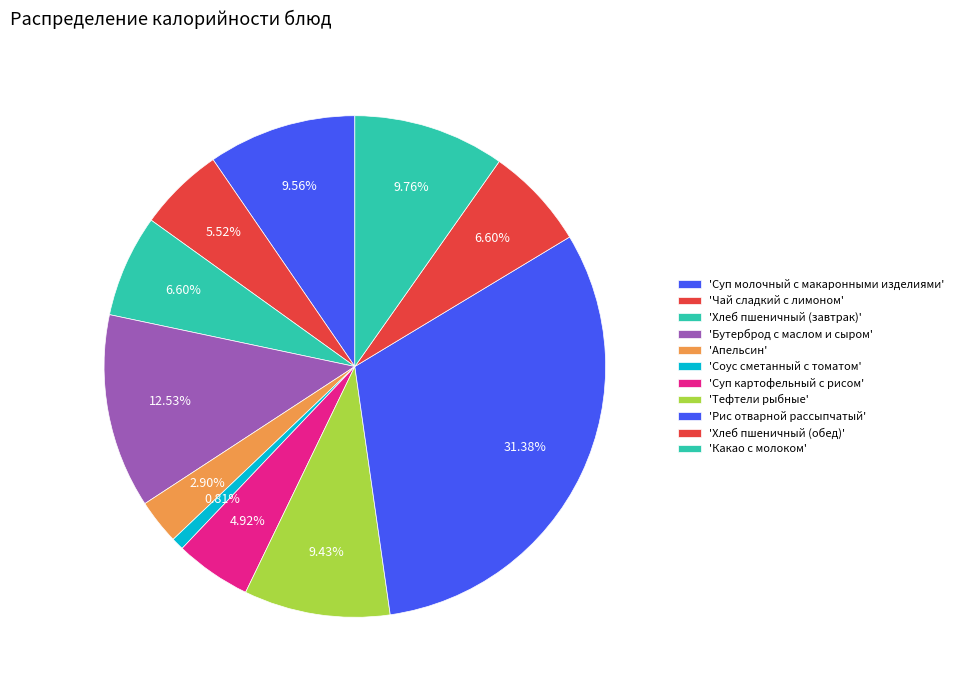

How many segments does this pie chart have?

11